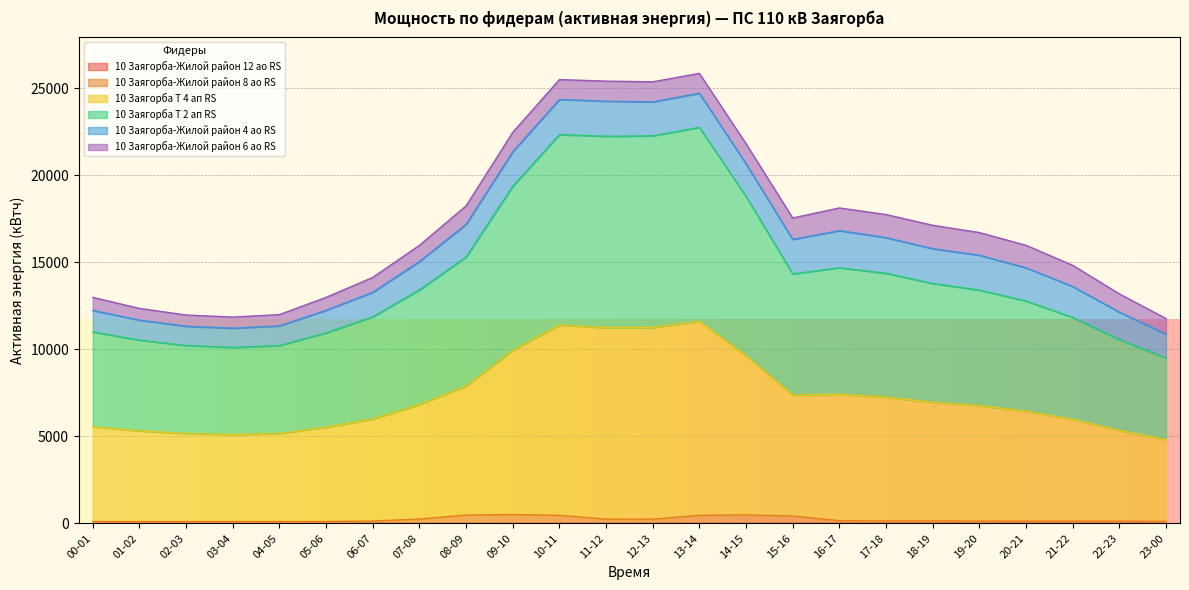

What is the difference between the second highest and second lowest values in the 10 Заягорба Т 2 ап RS series?

6292.2